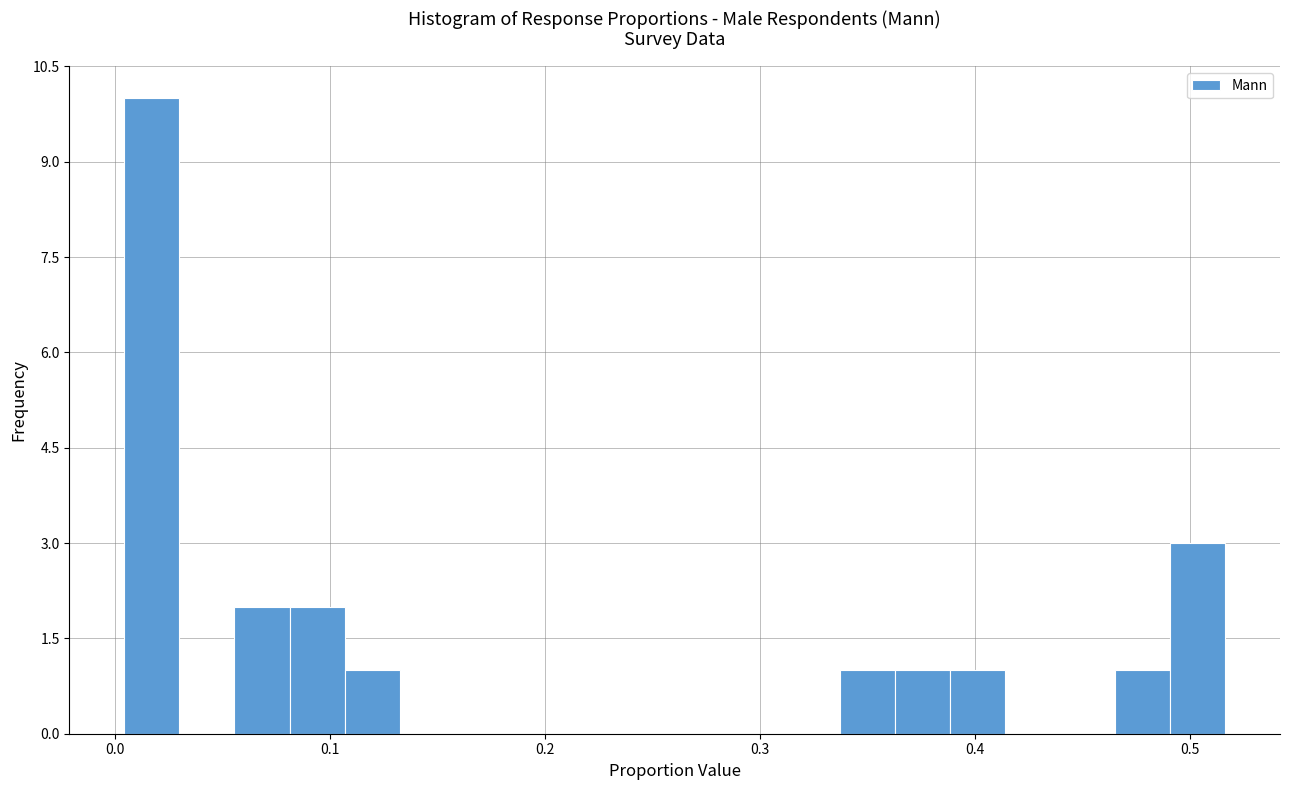

Around what value on the x-axis is the tallest bar? Give the approximate position of its centre, as read against the axis.

0.02